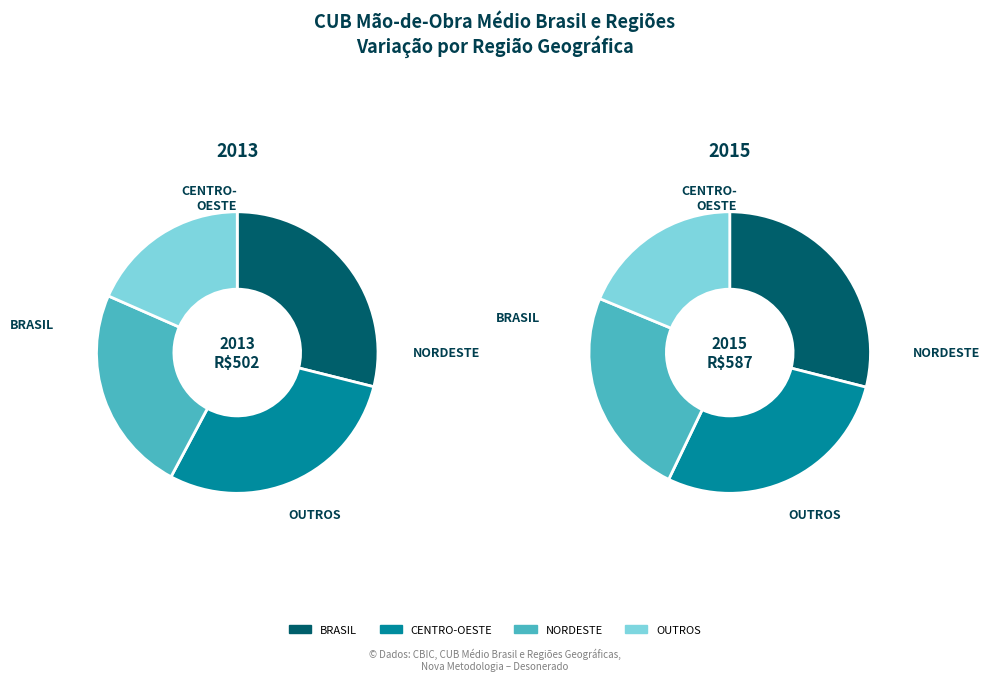

The 4 slice represents 14% of the pie. True or false?

False